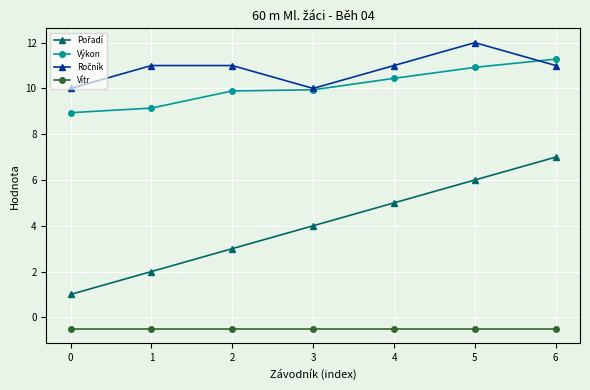

What is the spread (max minus min) of values at 6?

11.8